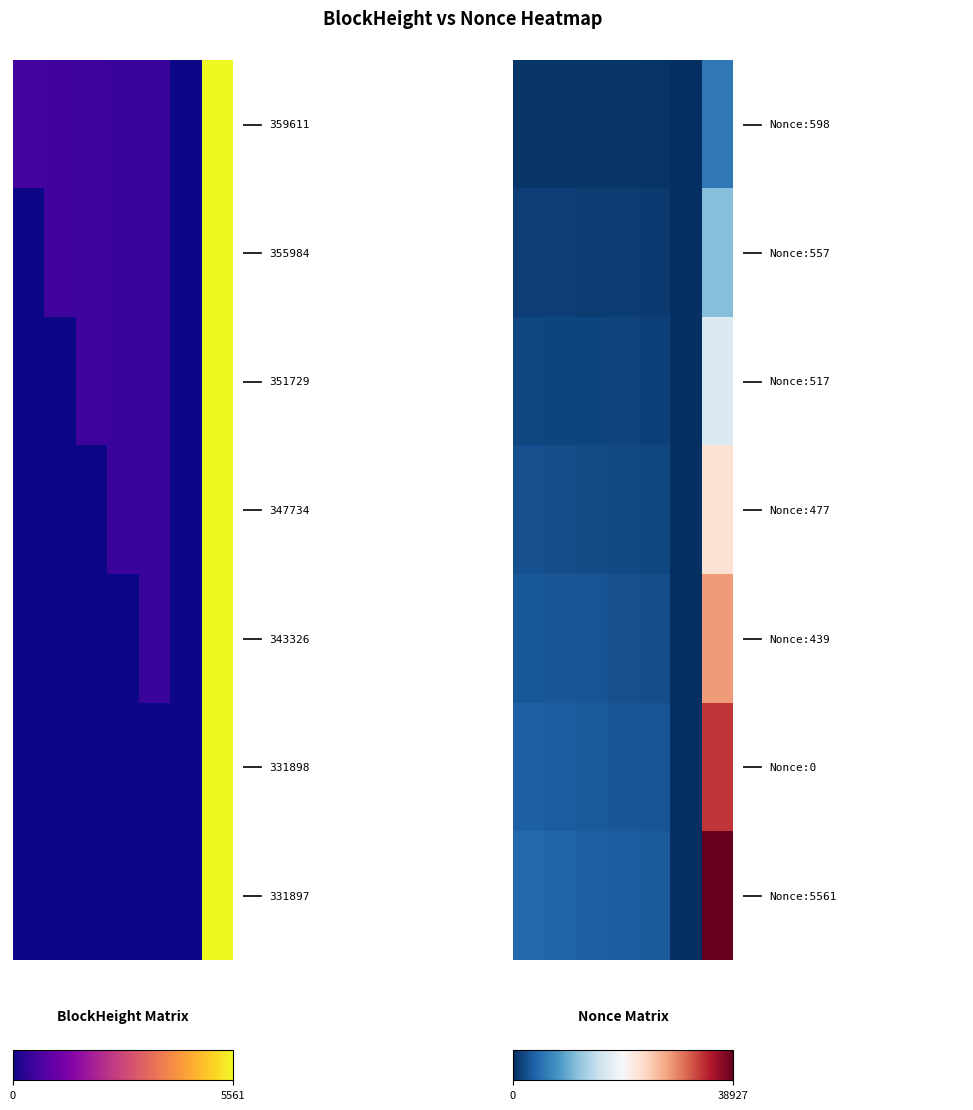

At how many categories does at least one series exceed 21907?

1